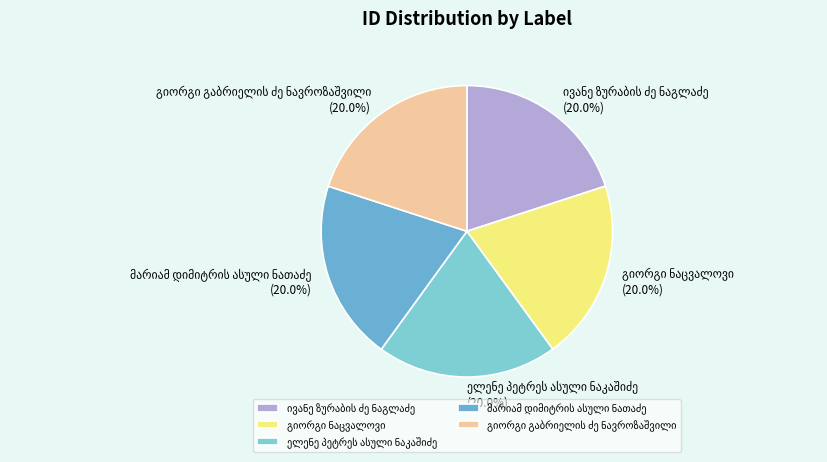

Is there a majority slice in this chart?

No